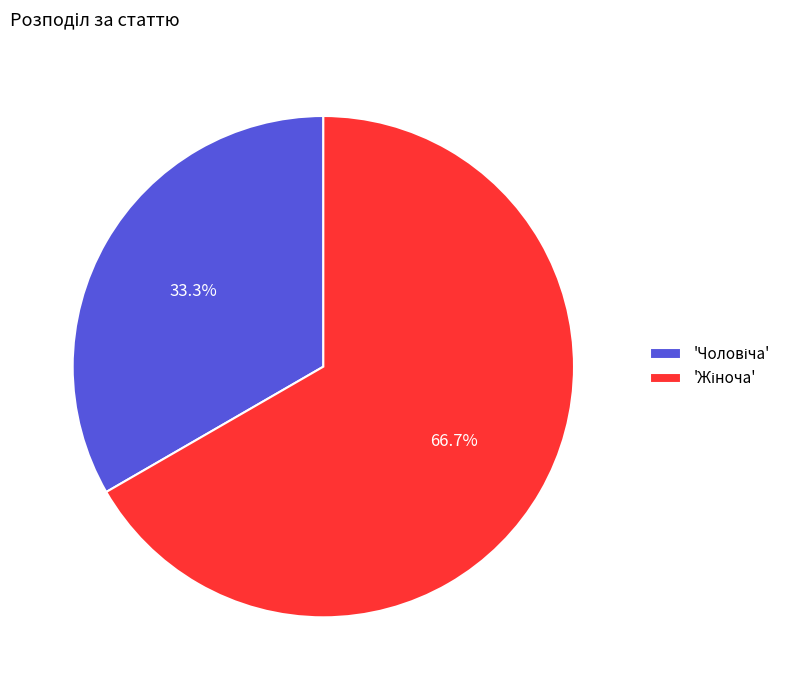

Does any single category account for the majority?

Yes